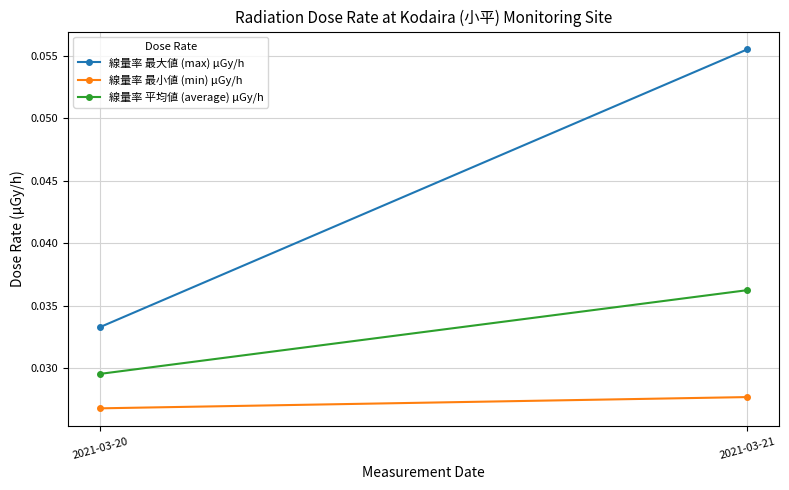

Is this an area chart (filled region under the line)?

No